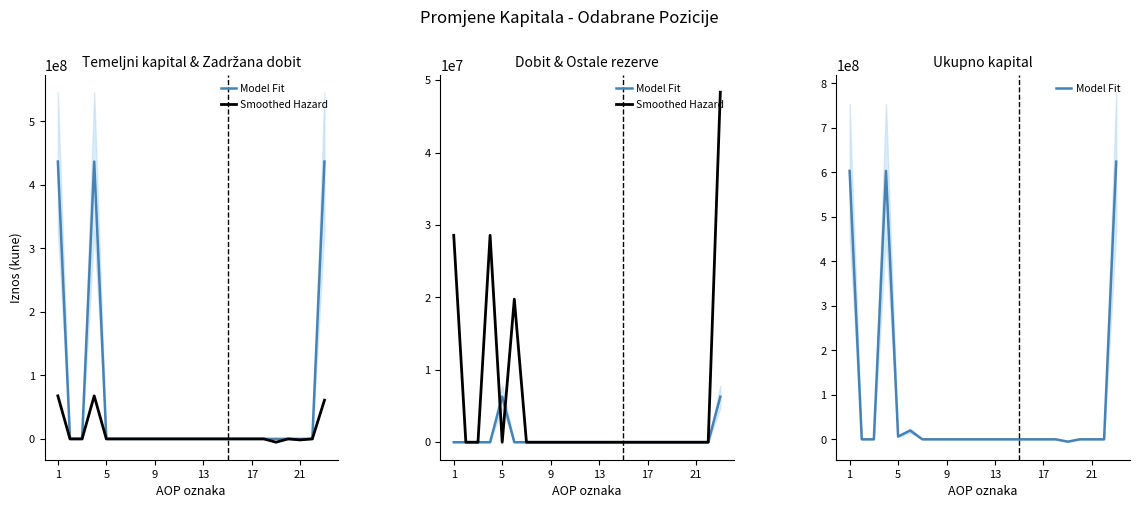

At 19, list the series in order from smallest to largest.

Model Fit, Smoothed Hazard